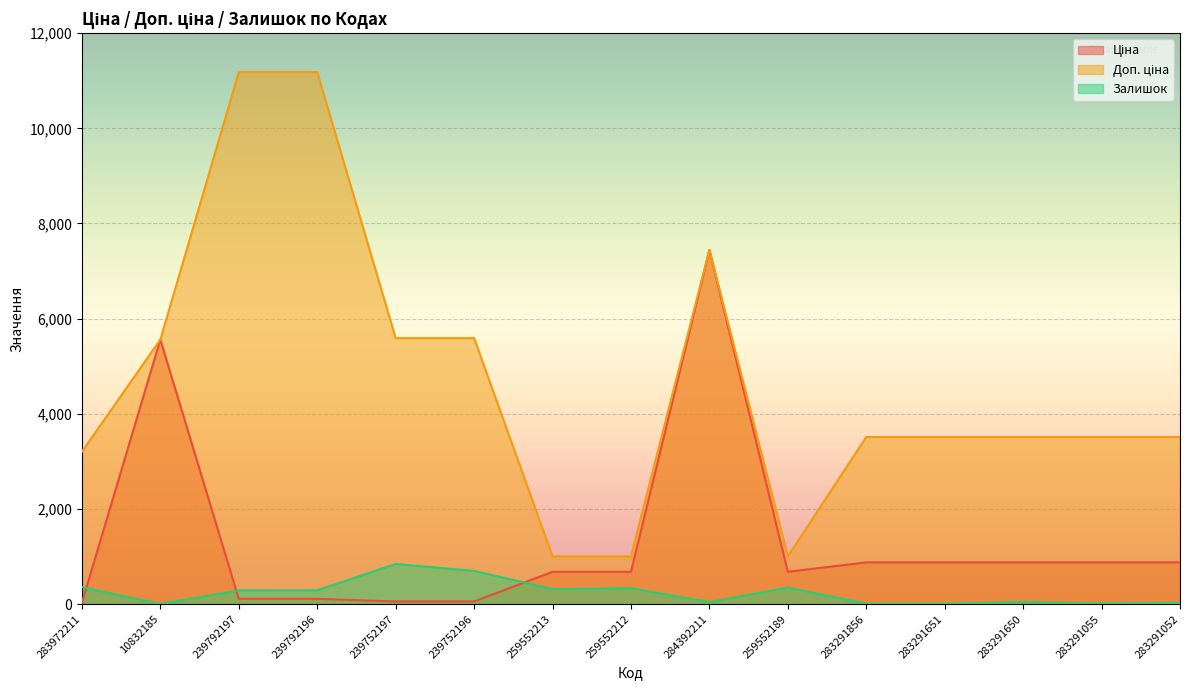

In Доп. ціна, how many points are higher than both neighbors (excluding endpoints)?

1